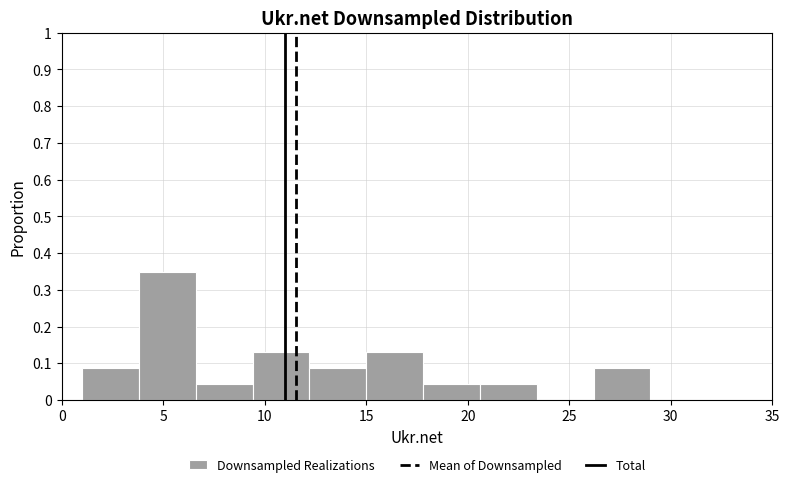

Reading left to right, transcribe this chart: for each bar, give the range it covers on the x-axis and its height. Neither the bar edges nor the heights are printed on the chart, so give them approximately, as read against the axes.

1.0 to 3.8: 0.09
3.8 to 6.6: 0.35
6.6 to 9.4: 0.04
9.4 to 12.2: 0.13
12.2 to 15.0: 0.09
15.0 to 17.8: 0.13
17.8 to 20.6: 0.04
20.6 to 23.4: 0.04
23.4 to 26.2: 0
26.2 to 29.0: 0.09